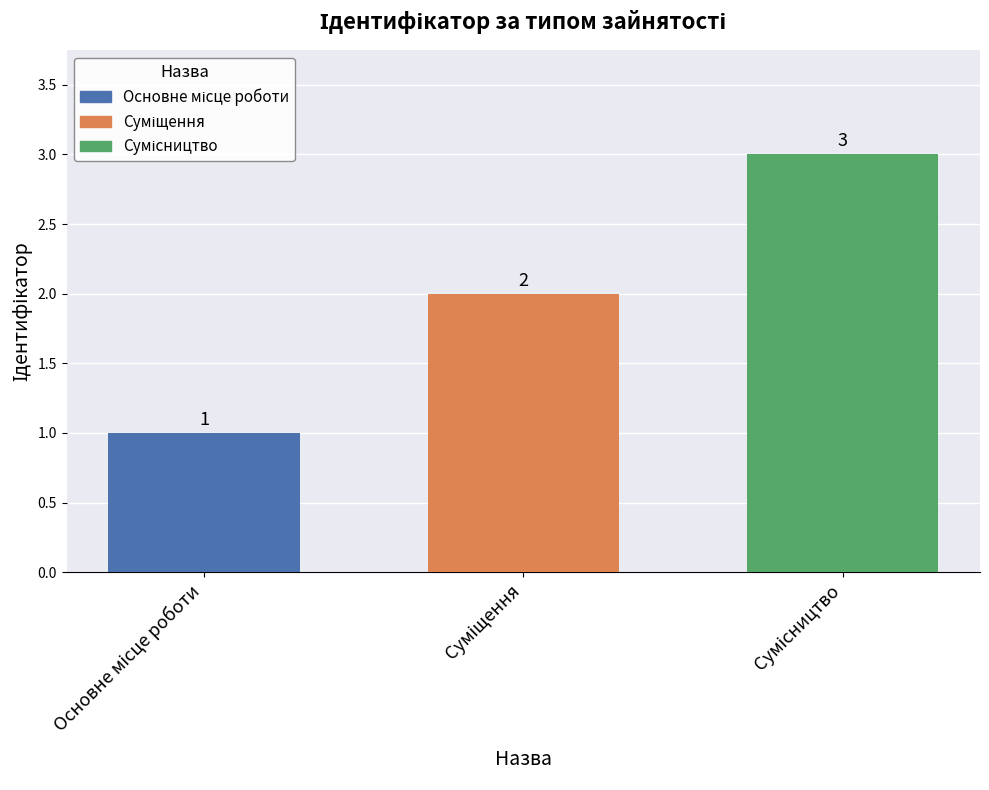

What is the greatest value displayed?

3